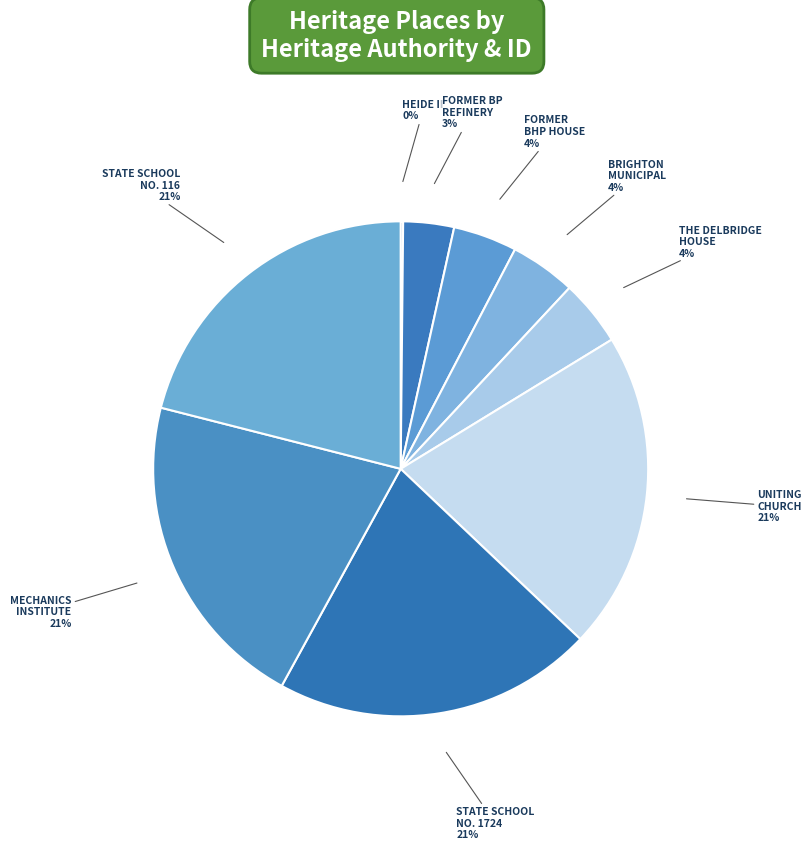

How many segments does this pie chart have?

9